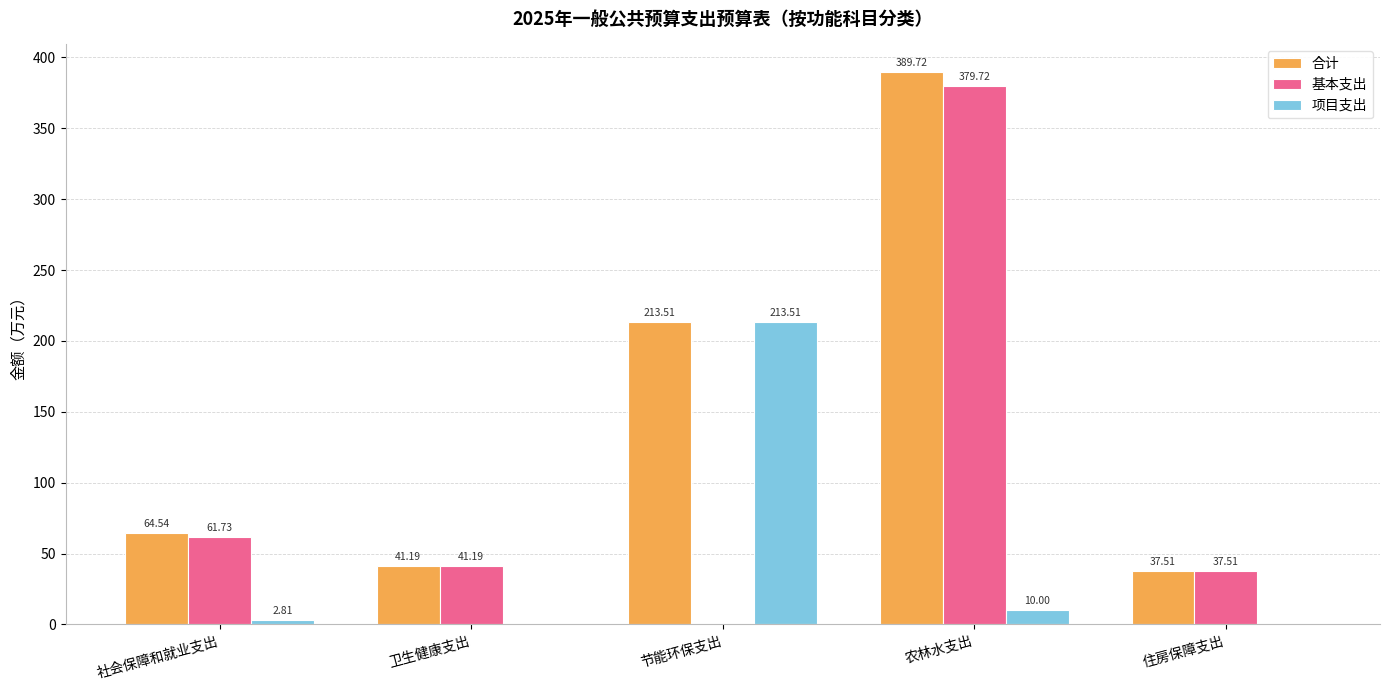

How many values in the 项目支出 series exceed 2?

3